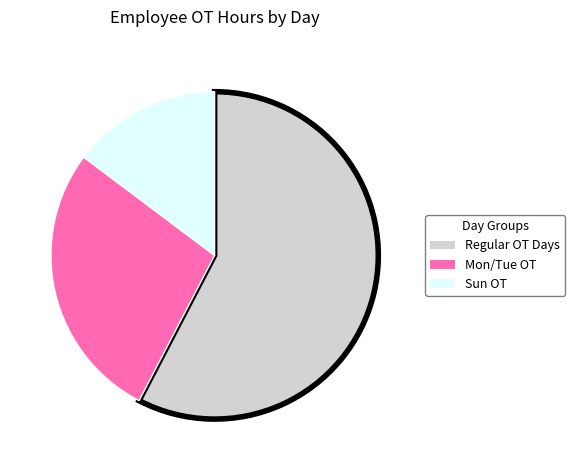

Does any single category account for the majority?

Yes